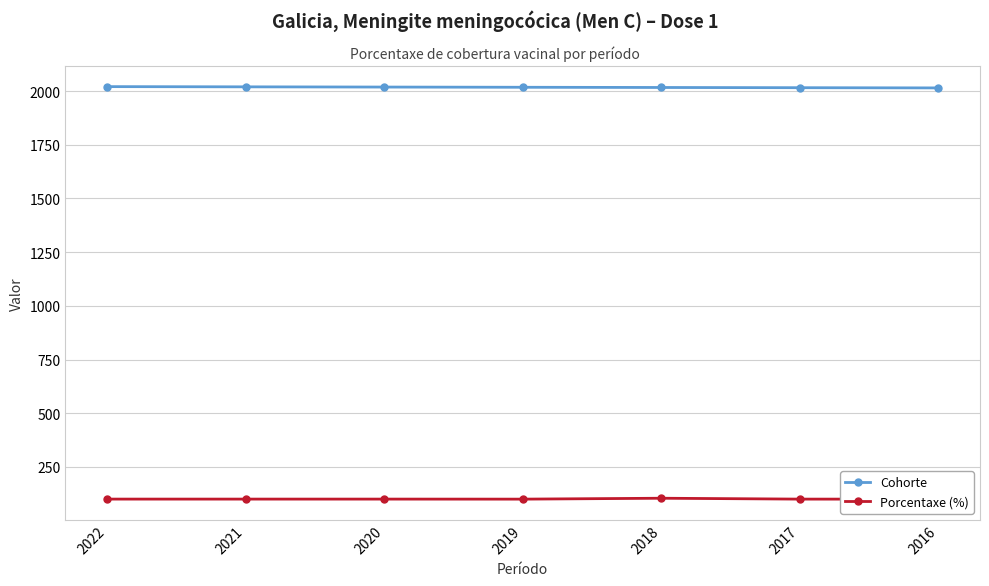

How many lines are shown in the chart?

2